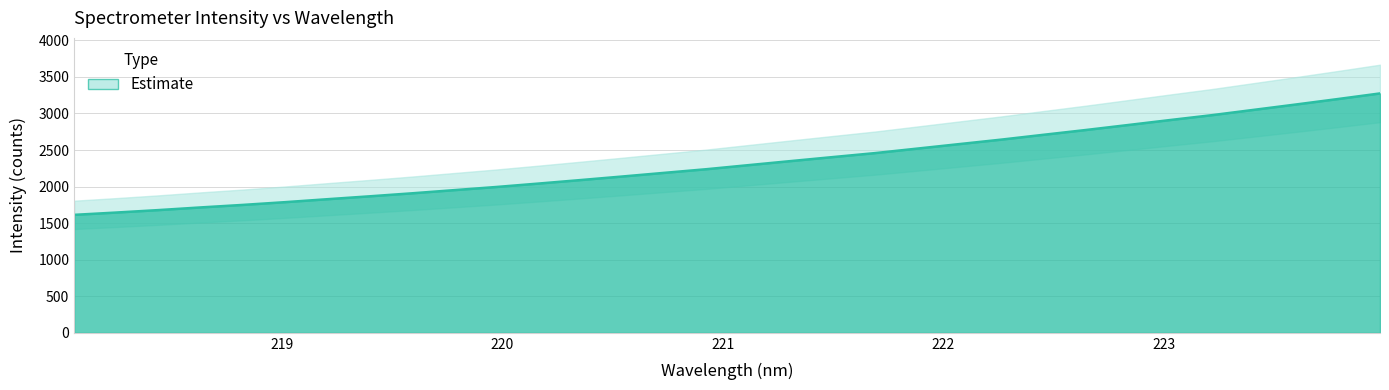

The chart shows a value of 1736.4 at 222.4538. True or false?

False